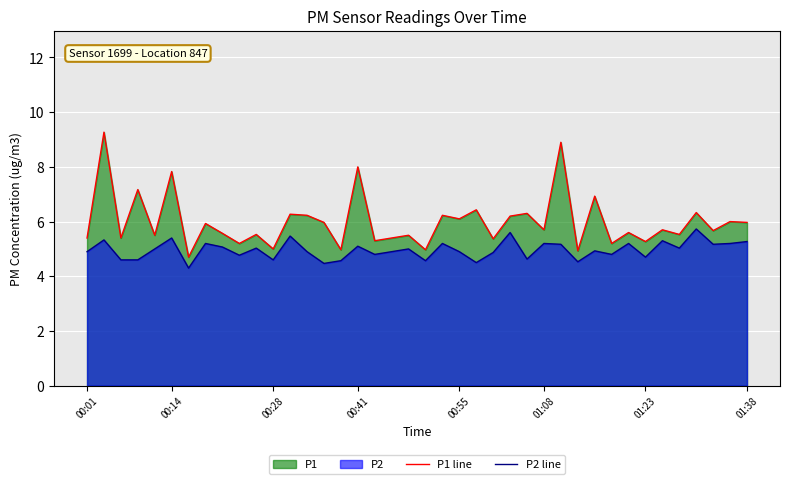

What is the maximum value shown in the chart?

9.3